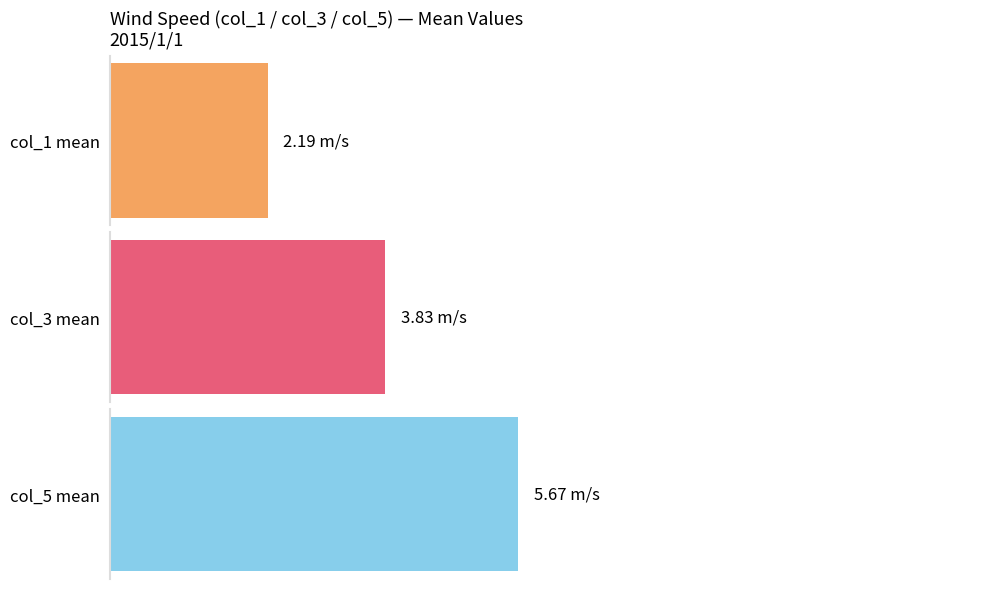

List the series in order of their overall mean, lowest first.

col_1 mean, col_3 mean, col_5 mean